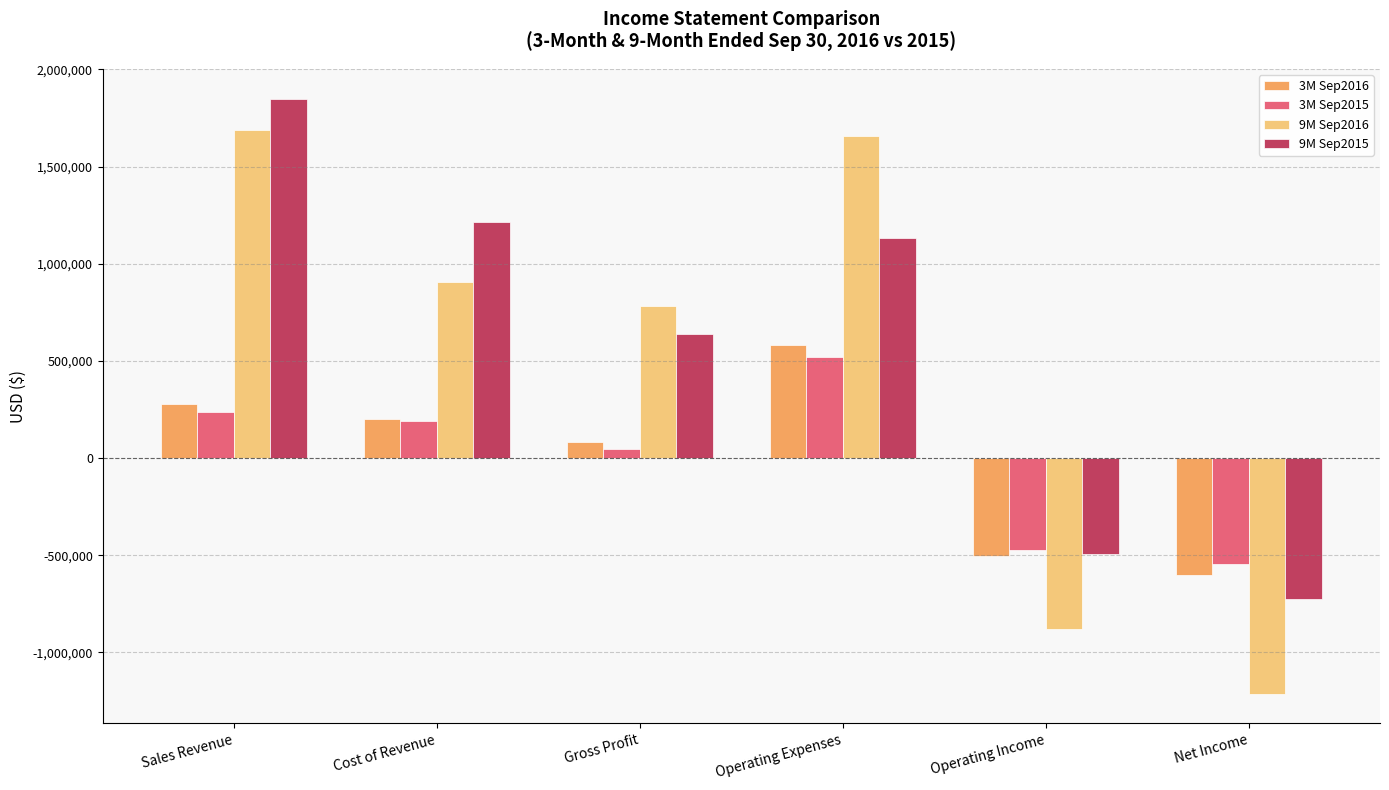

What is the label of the 1st bar from the right?

Net Income